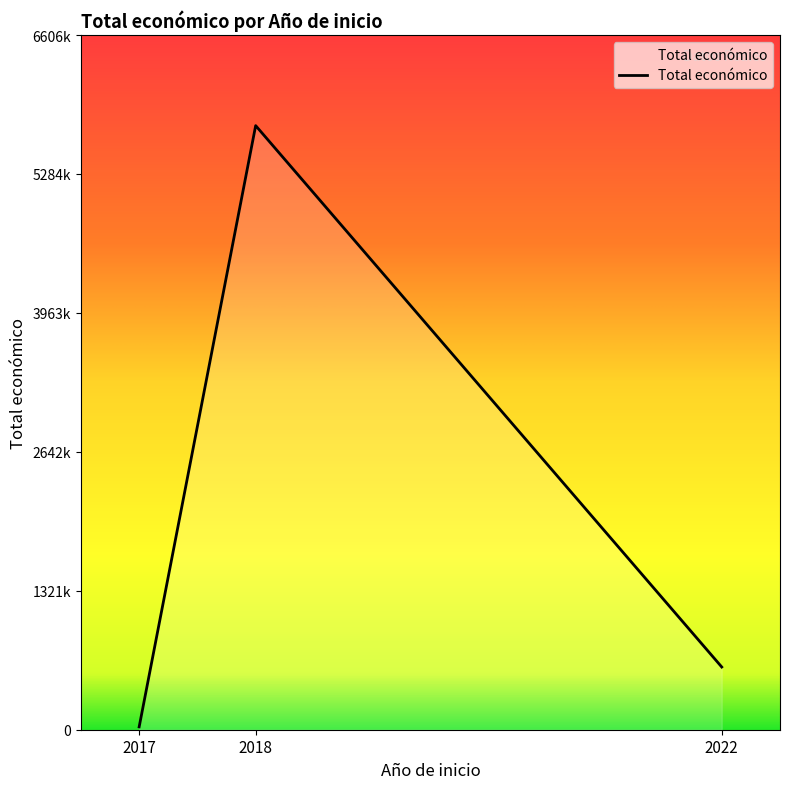

Does the chart display data point markers on the line(s)?

No